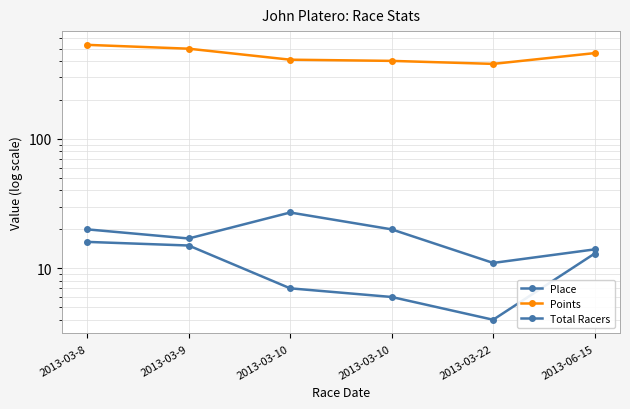

What is the spread (max minus min) of values at 2013-03-10?

403.1